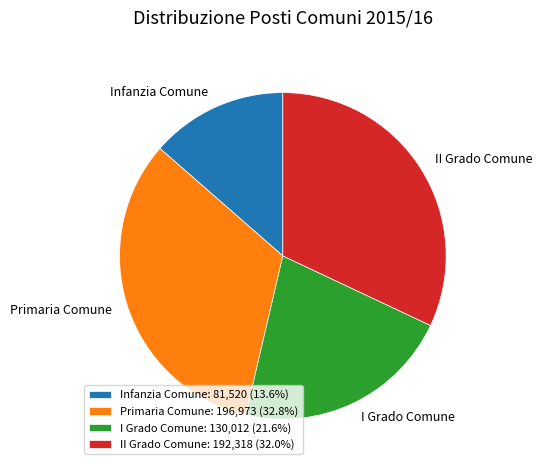

Between Infanzia Comune and I Grado Comune, which is larger?

I Grado Comune